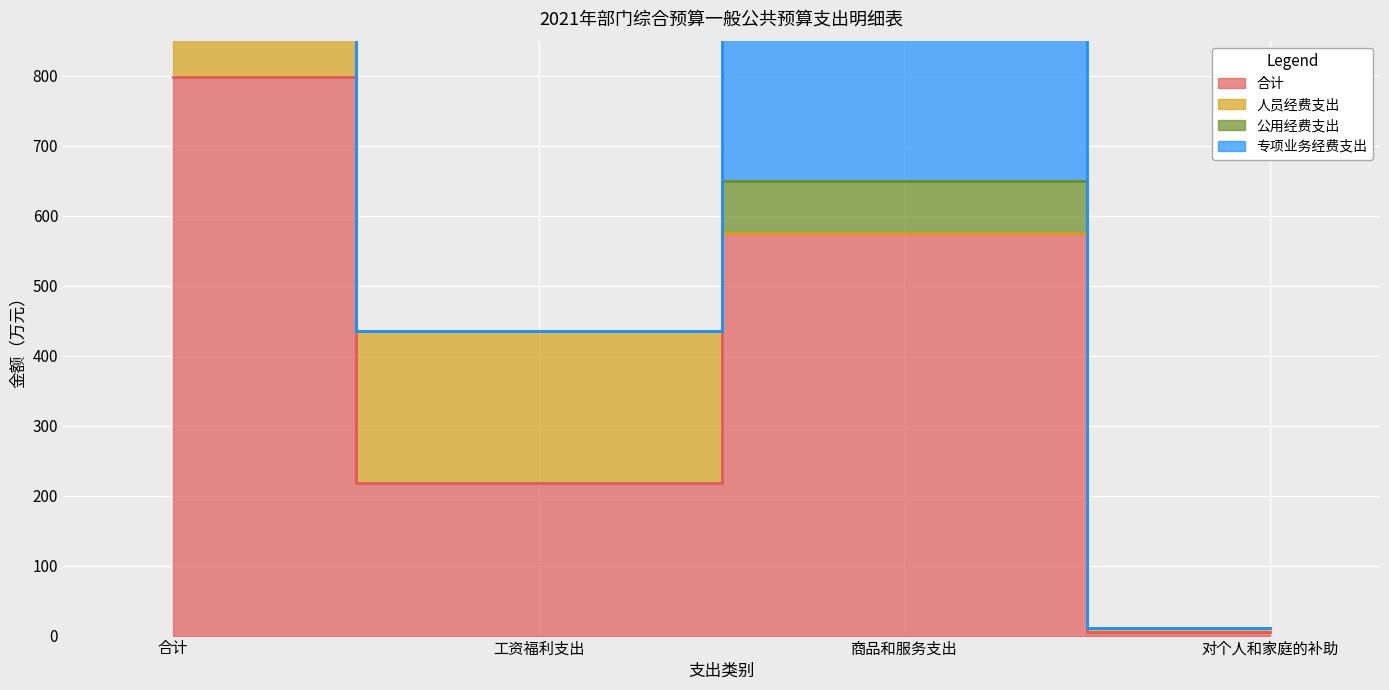

What position from the left is 商品和服务支出?

3